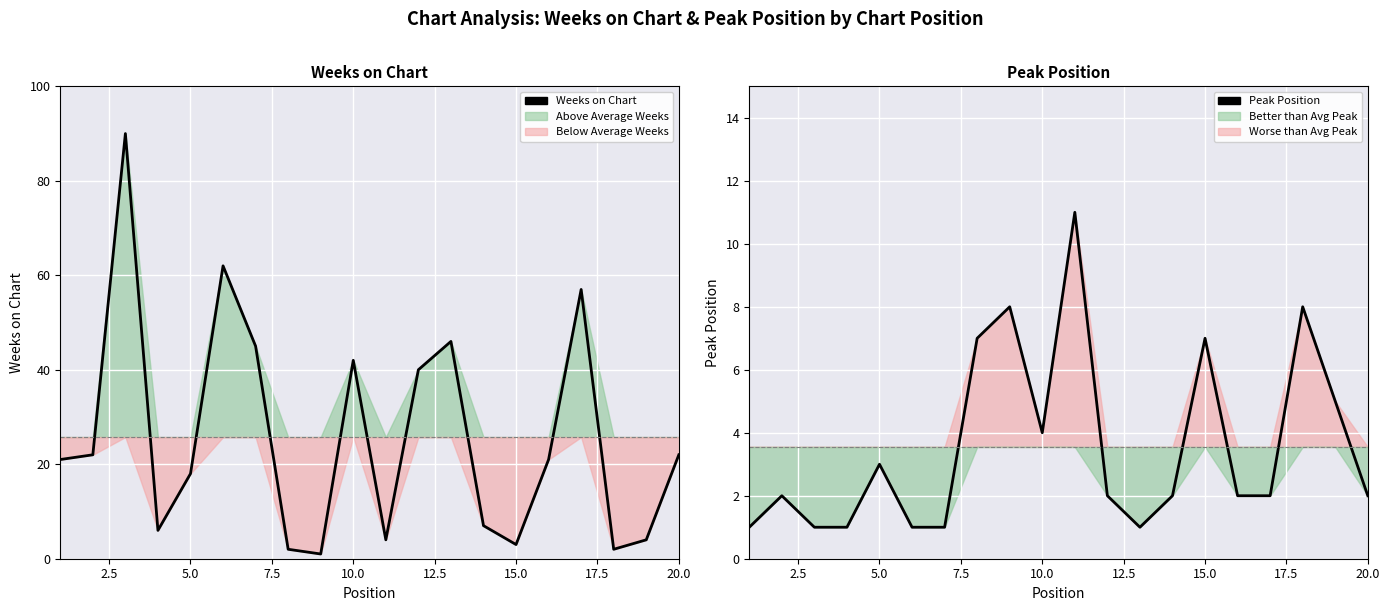

At how many categories does at least one series exceed 83?

1